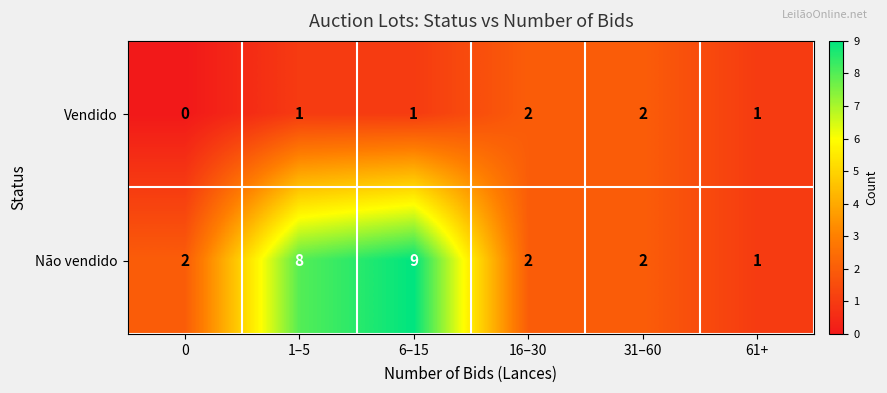

The value of Vendido at 6–15 is 2. True or false?

False